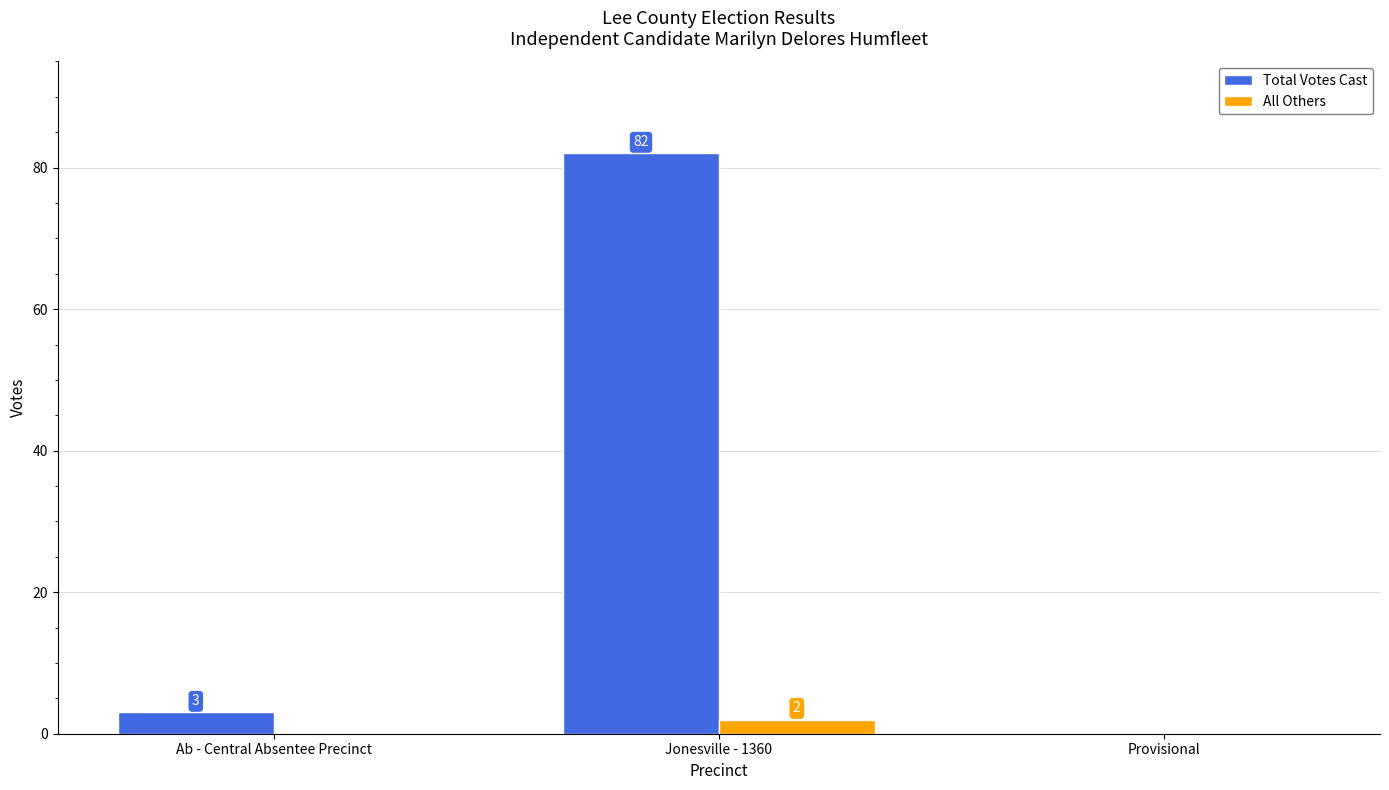

What is the sum of all Total Votes Cast values?

85